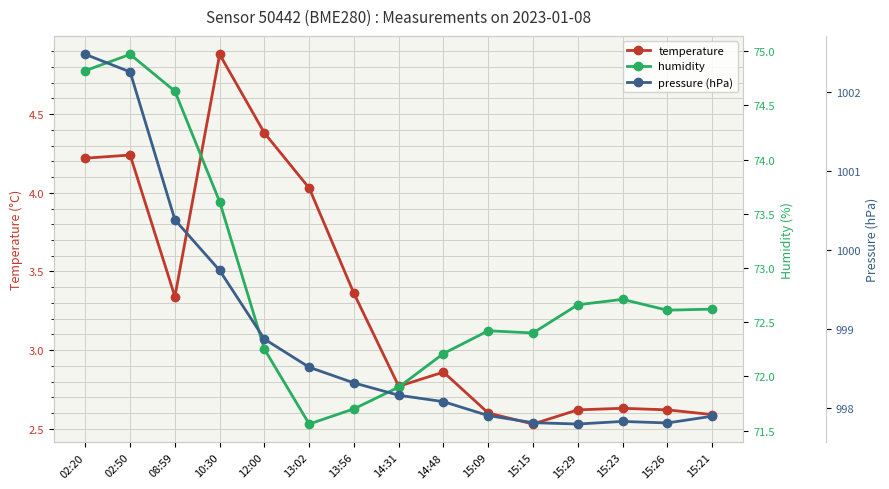

True or false: pressure (hPa) has a value of 1451.0 at 15:23.

False